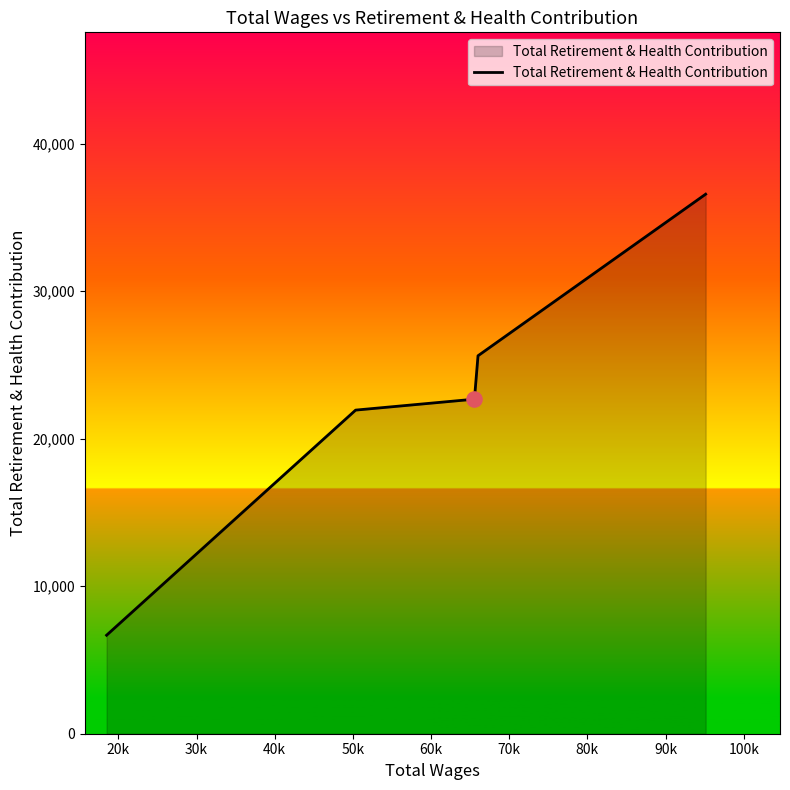

What is the average value?

22697